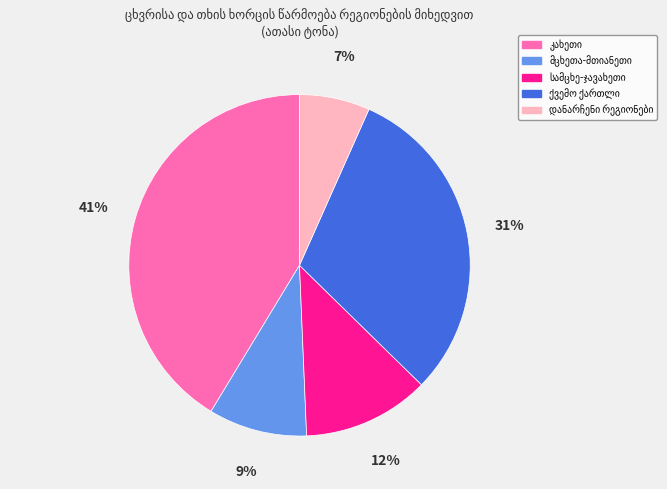

Count the number of slices in the pie.

5